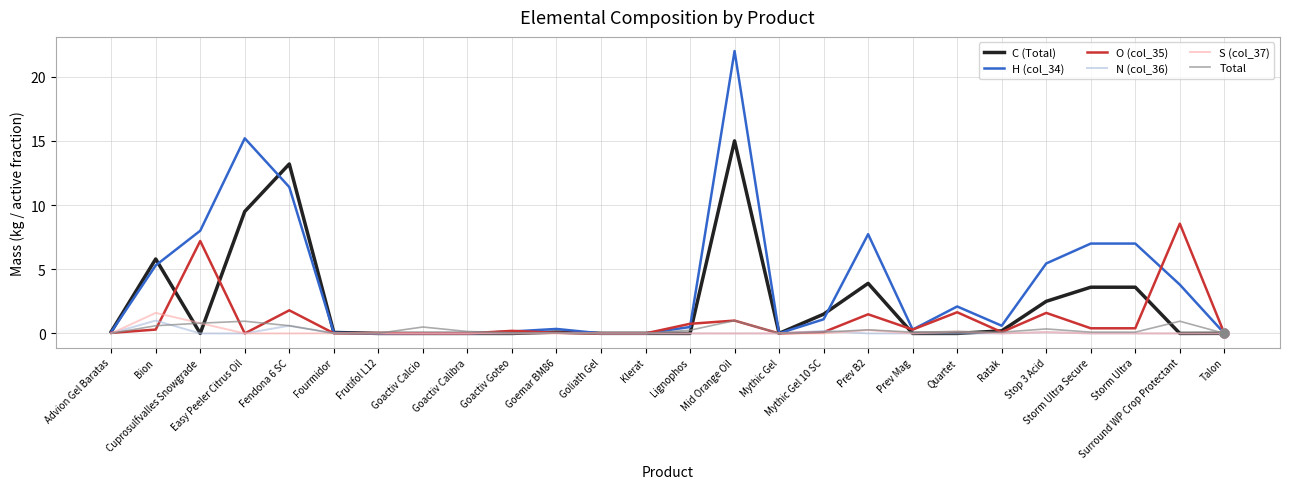

Which series has the largest total across all categories?

H (col_34)